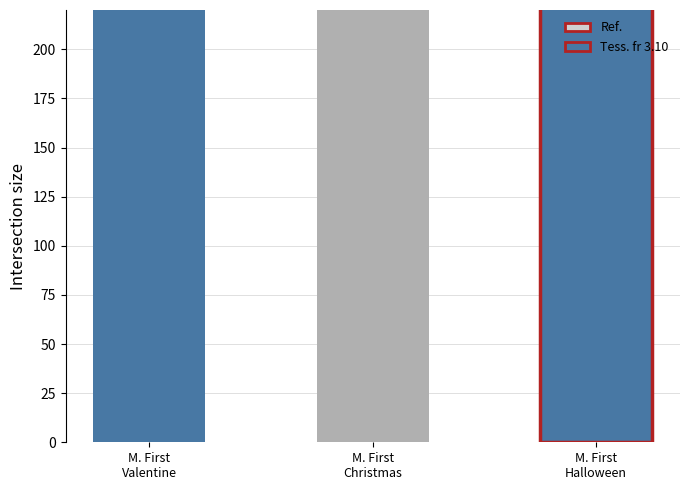

List the labels in order of value, largest first.

Mouse's First Valentine, Mouse's First Halloween, Mouse's First Christmas